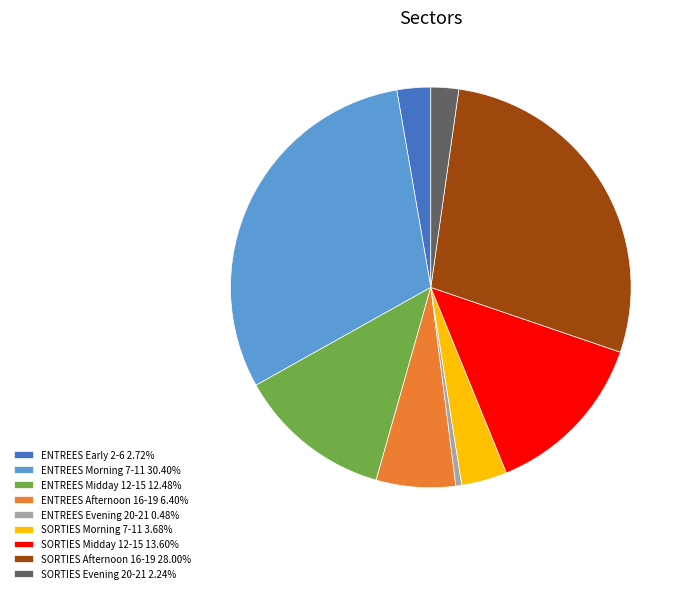

Is there a majority slice in this chart?

No